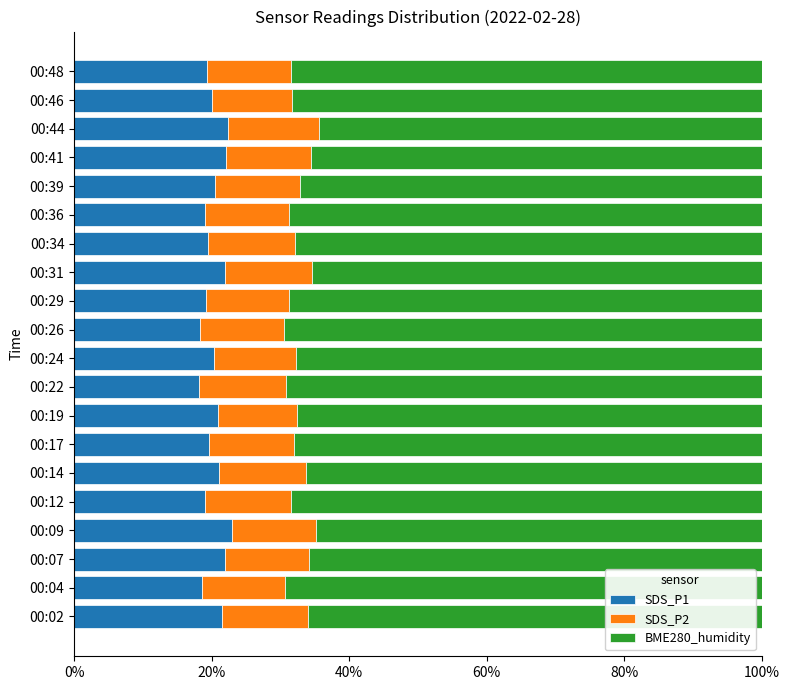

The value of SDS_P1 at 00:39 is 20.5. True or false?

True